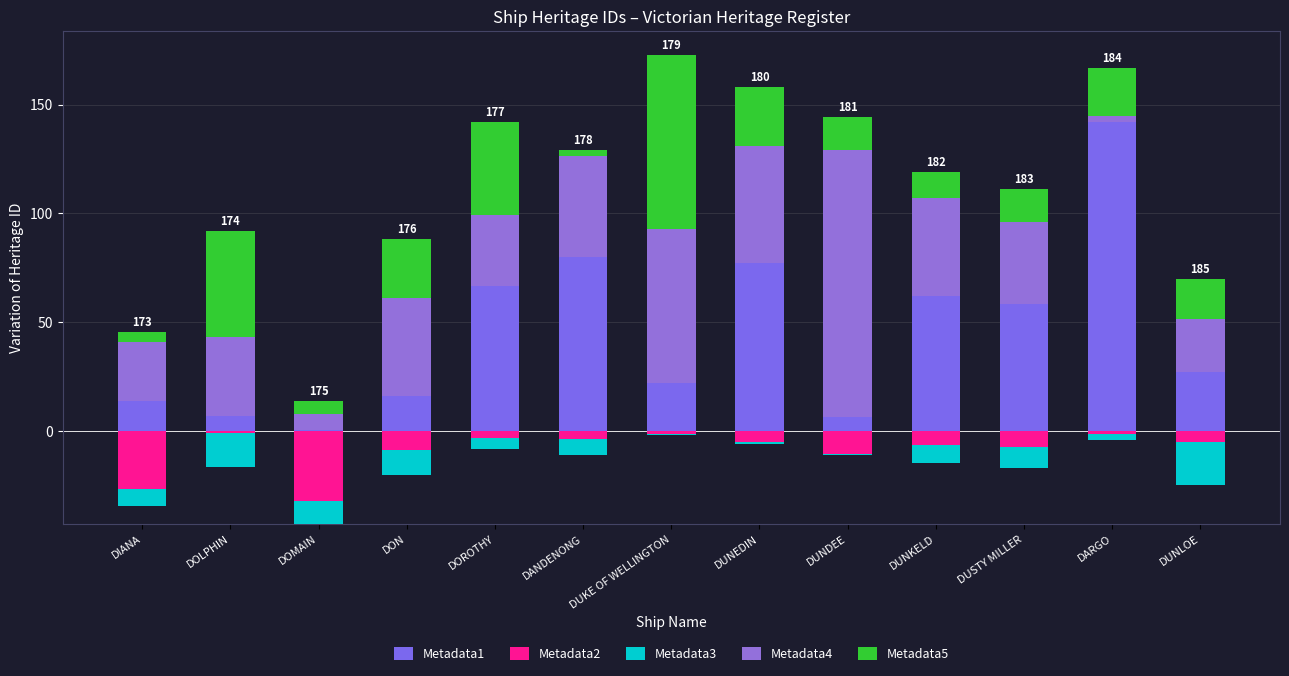

How many bars are there in each group?

5